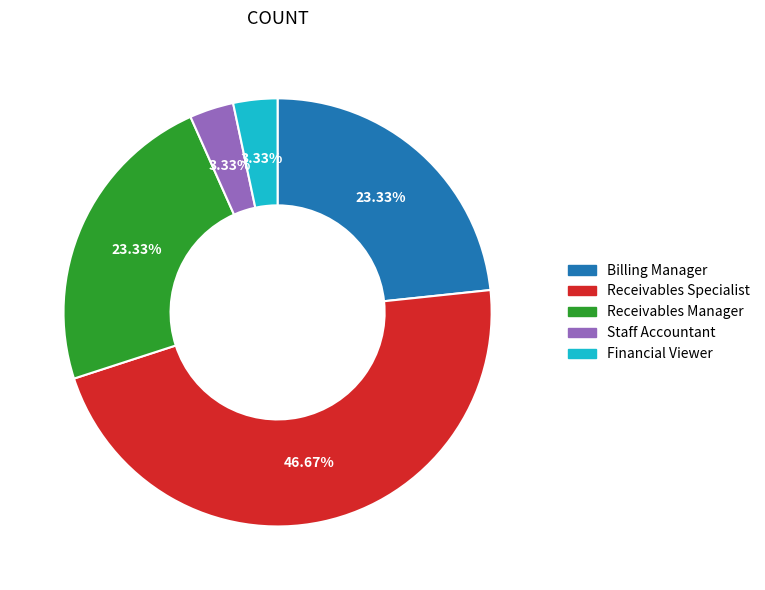

Approximately how many times larger is the value at Receivables Manager compared to Billing Manager?

1.0